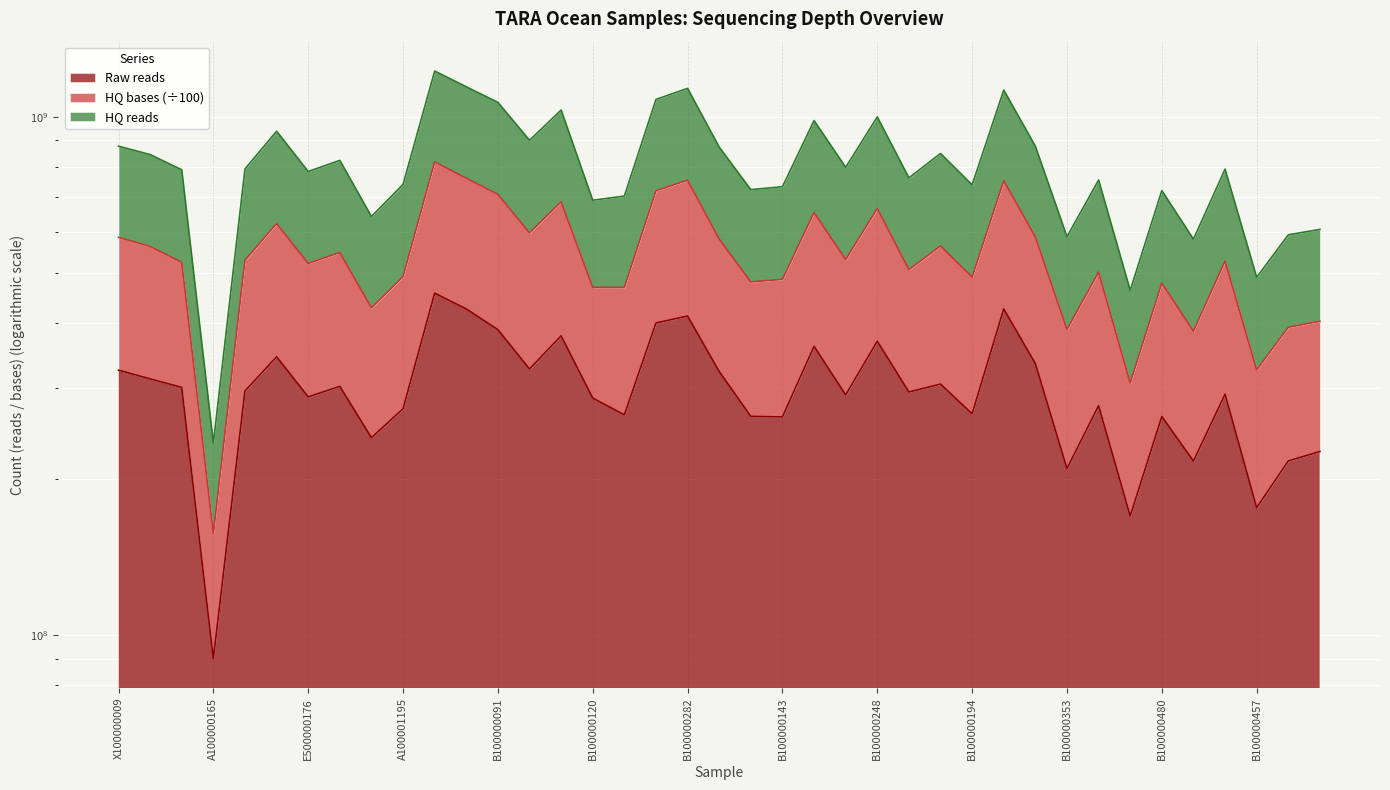

How many lines are shown in the chart?

3